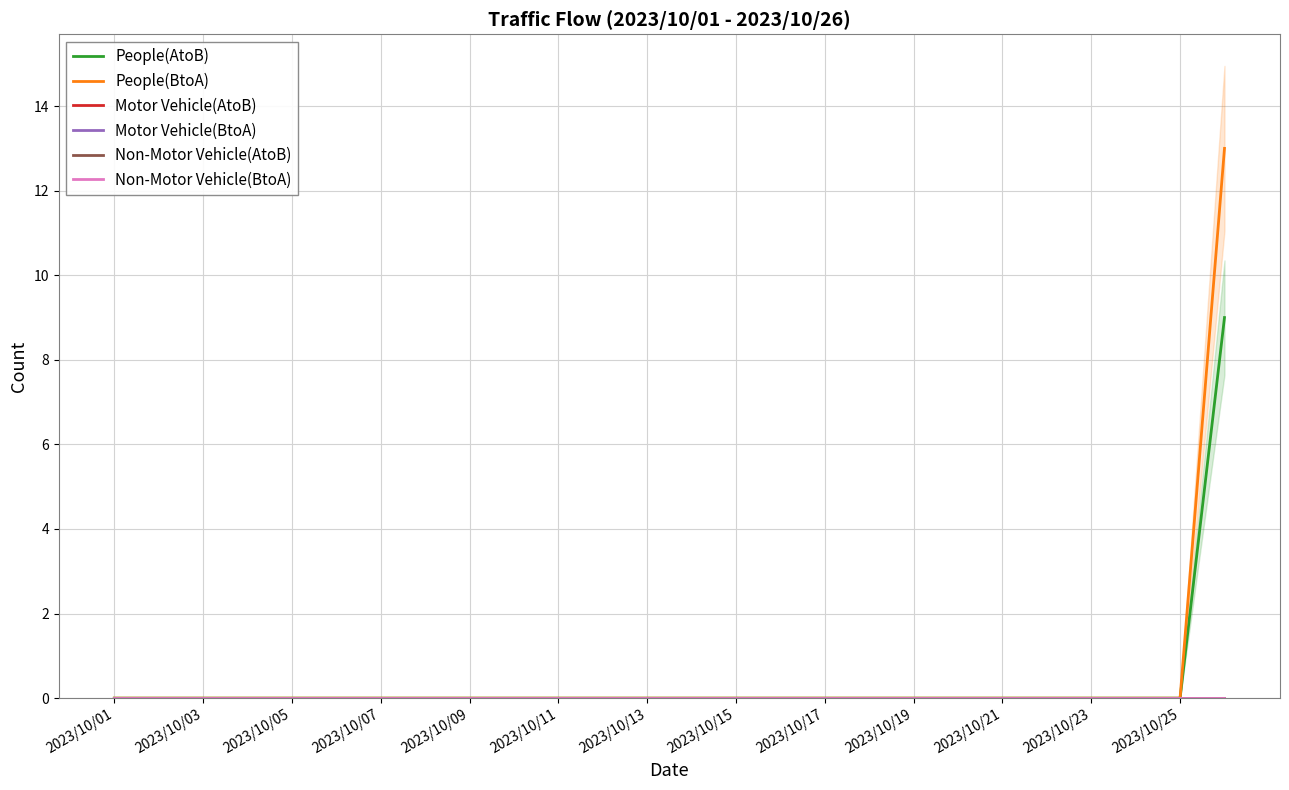

Where is Motor Vehicle(AtoB) nearest to the value 0?

2023/10/01